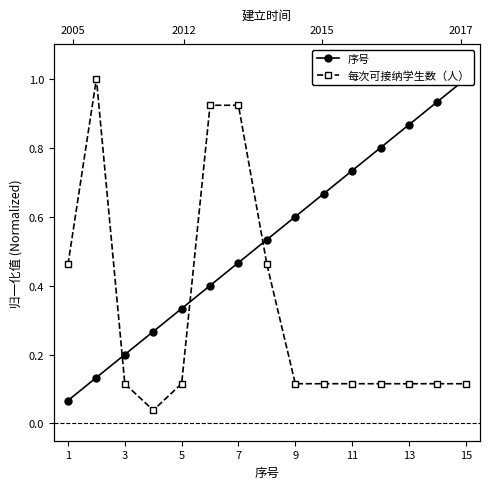

What is the sum of all 每次可接纳学生数（人） values?

4.8